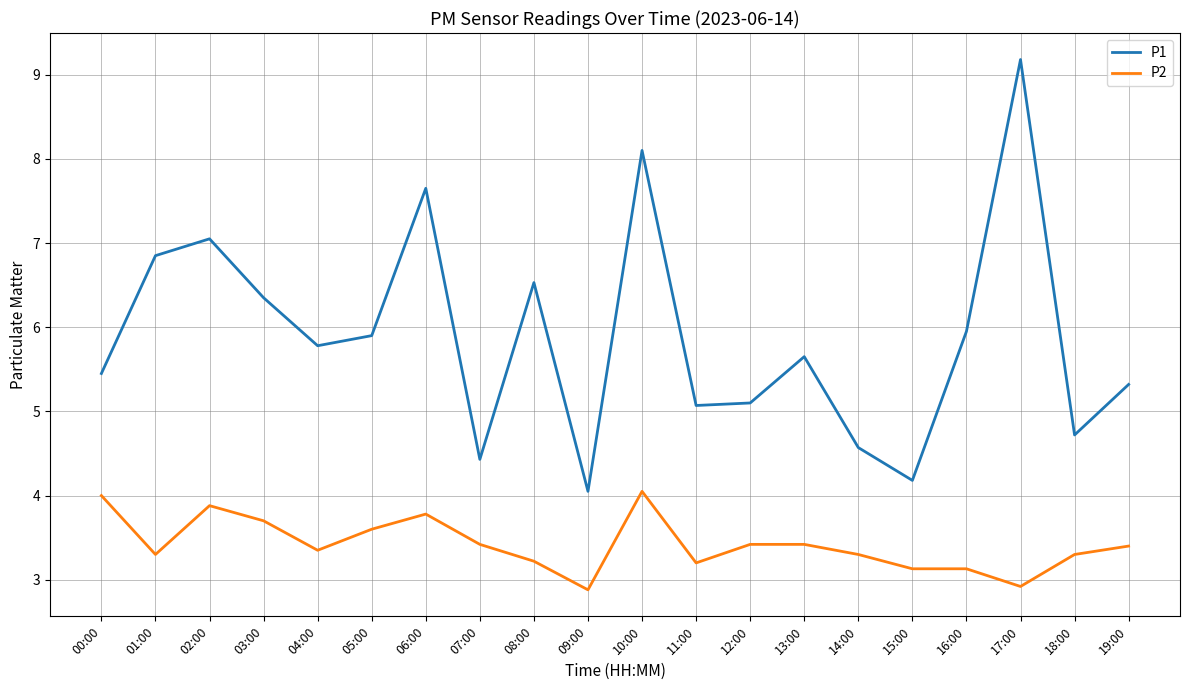

True or false: P1 has a value of 2.1 at 13:00.

False